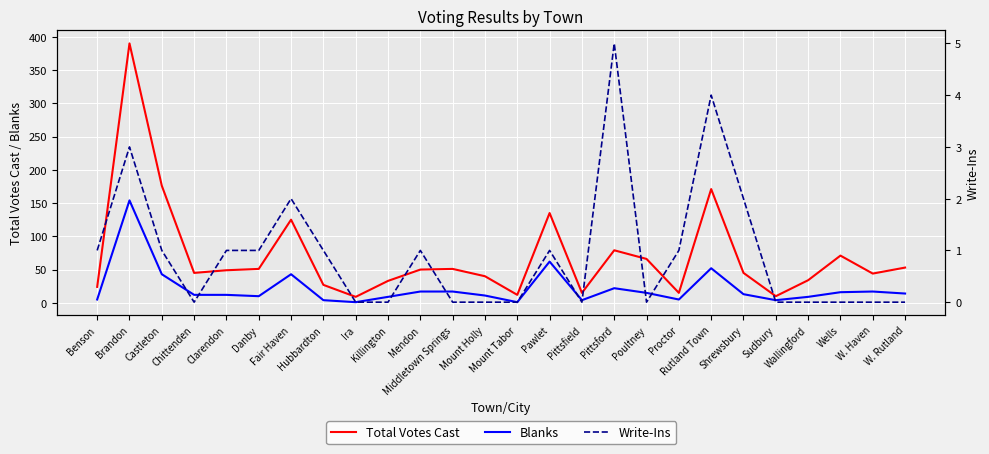

What is the difference between the Total Votes Cast values at Chittenden and Sudbury?

35